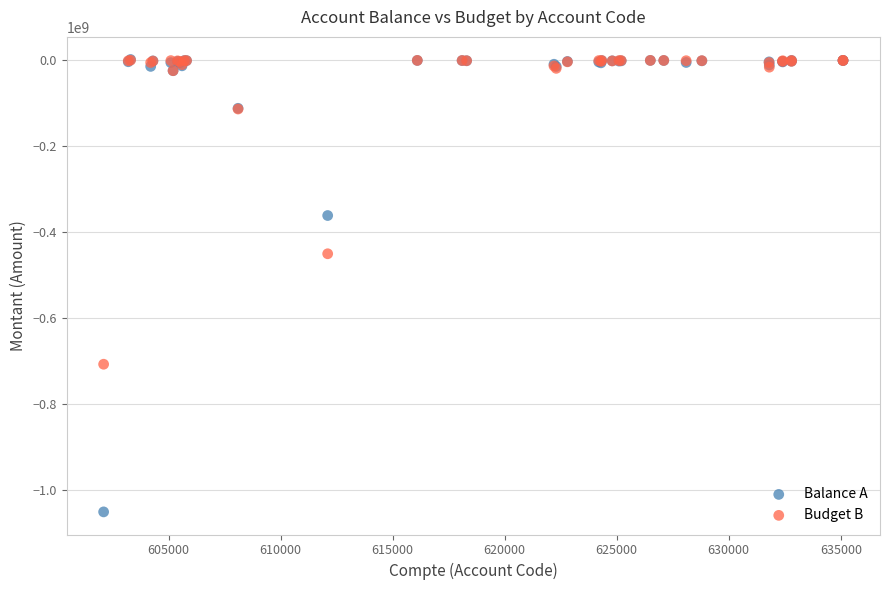

Which series has the widest spread of Y values?

Balance A